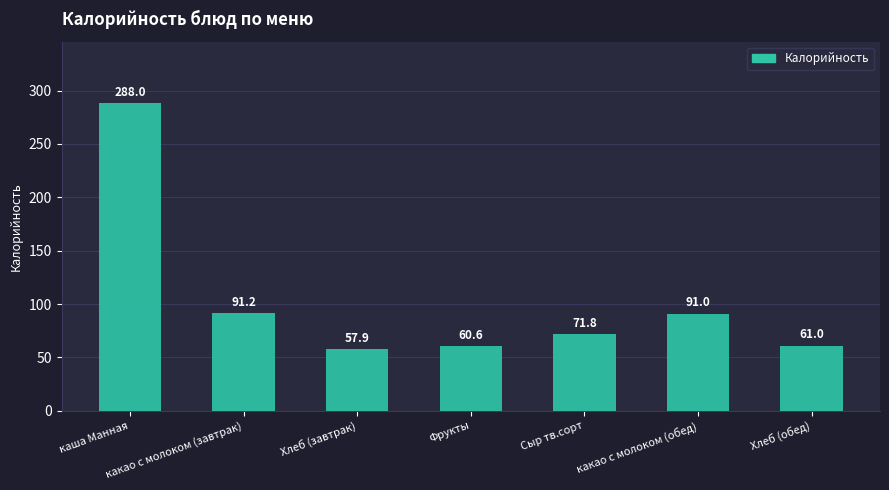

Which label corresponds to the largest value in the chart?

каша Манная